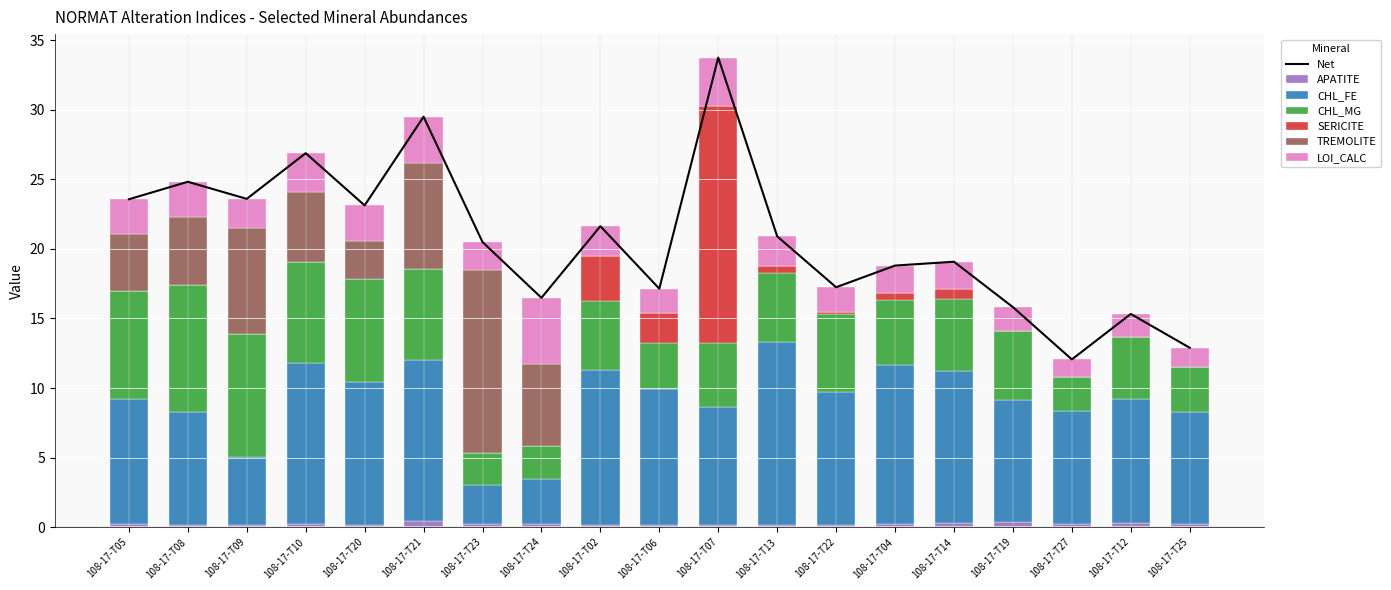

Is the value of CHL_FE at 108-17-T19 greater than the value of LOI_CALC at 108-17-T23?

Yes